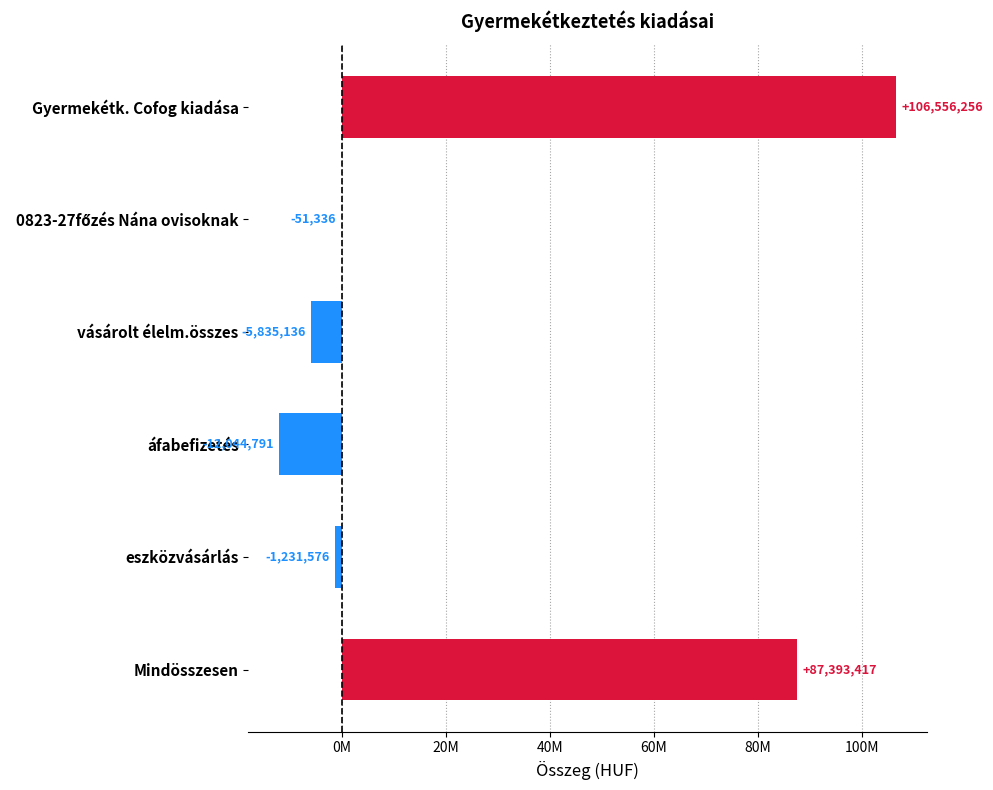

How many data points are above -51336?

2